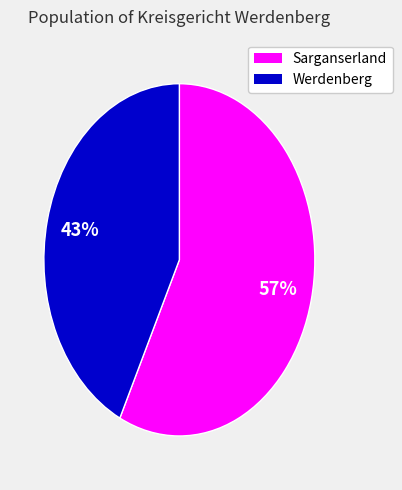

Is there a majority slice in this chart?

Yes